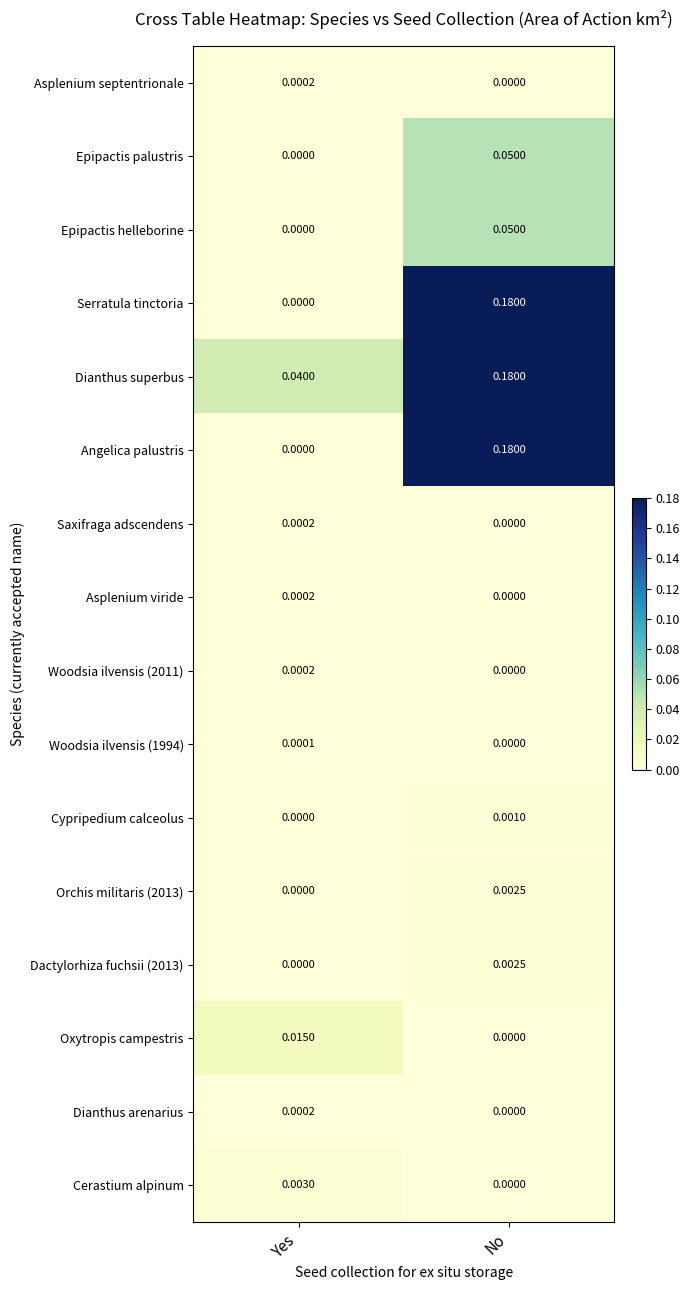

At how many categories does at least one series exceed 0?

2